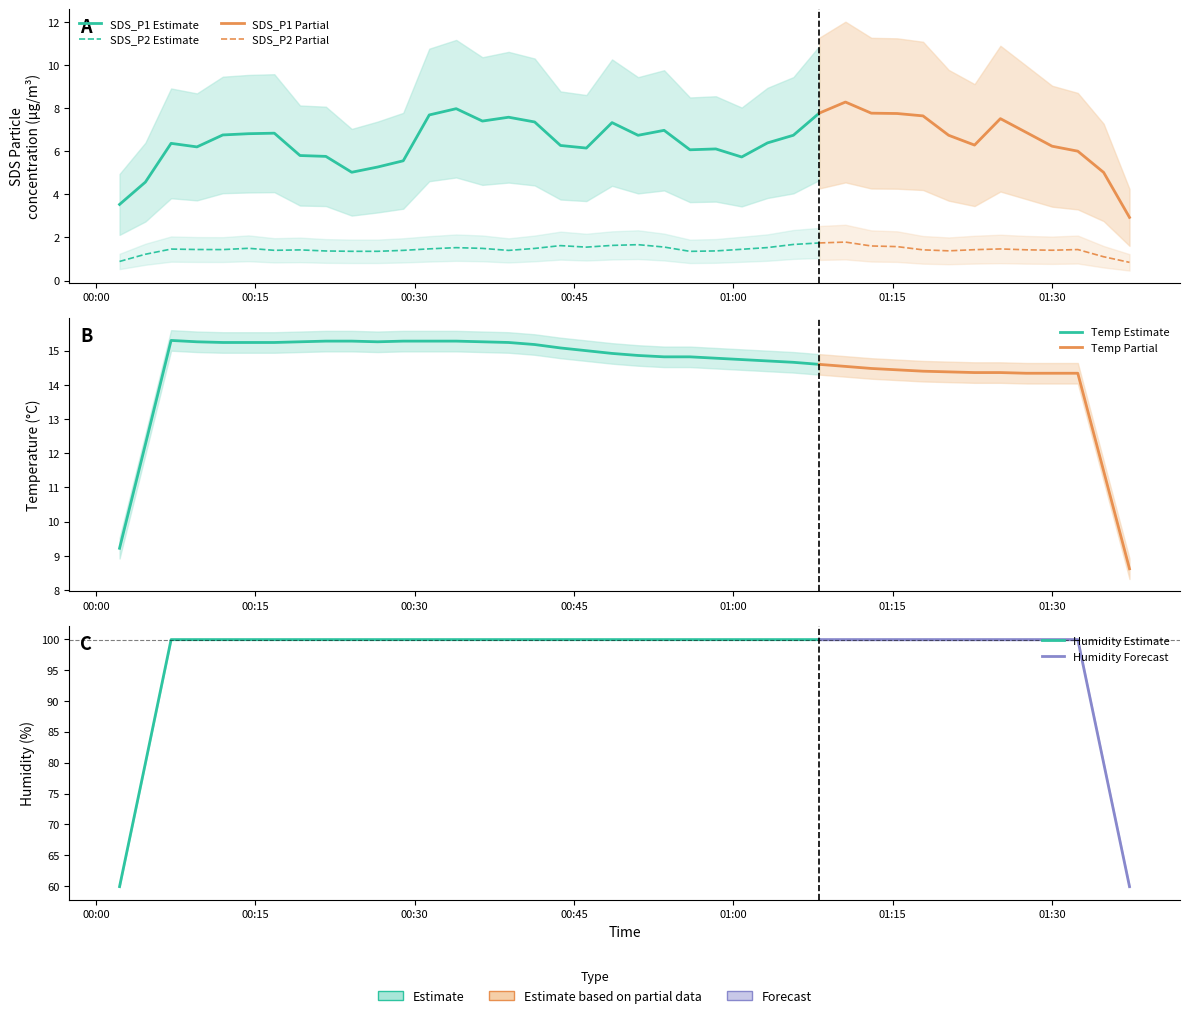

True or false: SDS_P1 and SDS_P2 intersect in this chart.

False